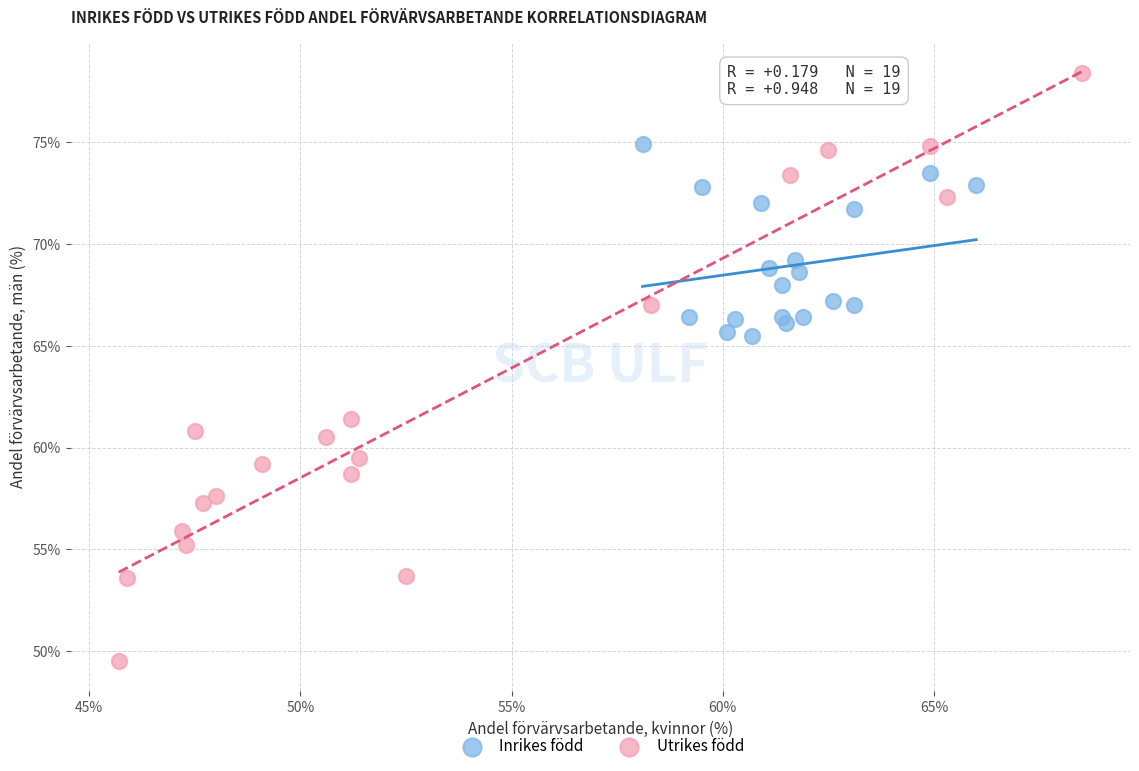

Which series reaches the minimum Y coordinate?

Utrikes född